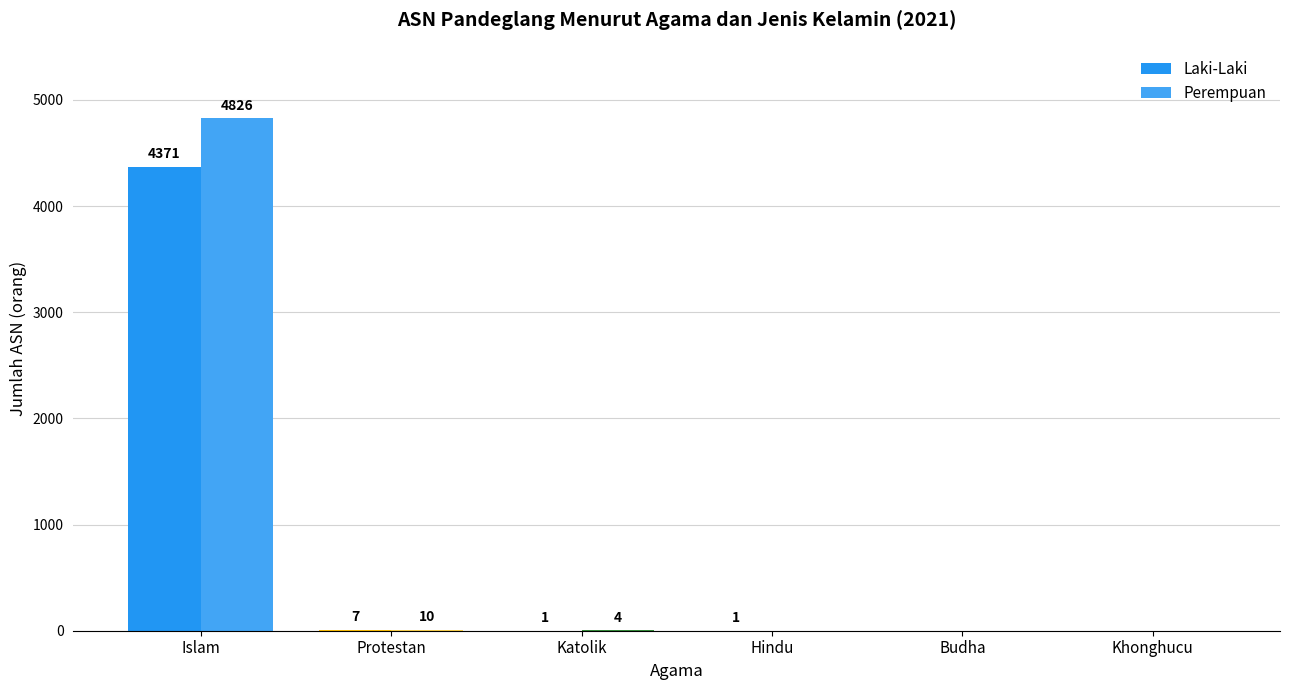

What is the difference between the maximum and minimum values in the Laki-Laki series?

4371